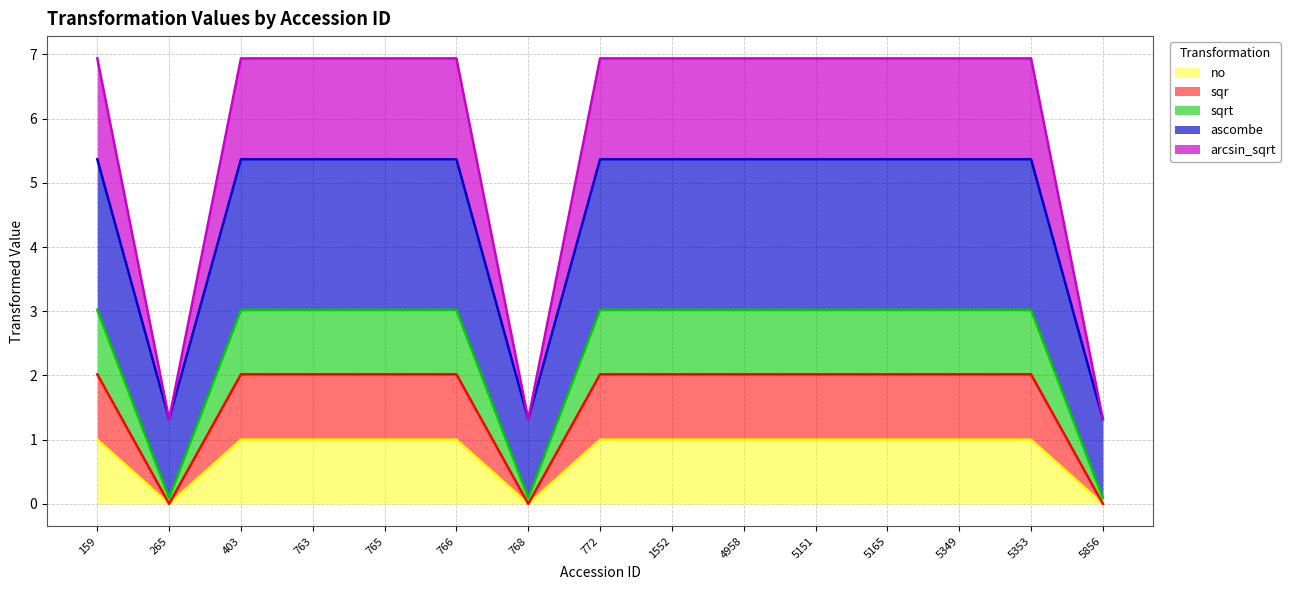

Is the value of no at 766 greater than the value of arcsin_sqrt at 766?

No